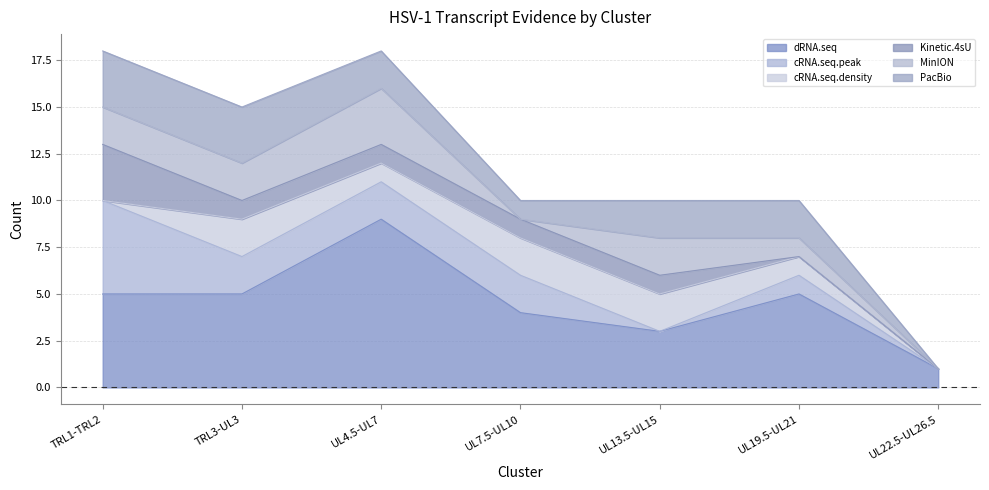

Between TRL1-TRL2 and UL19.5-UL21, which is larger?

TRL1-TRL2